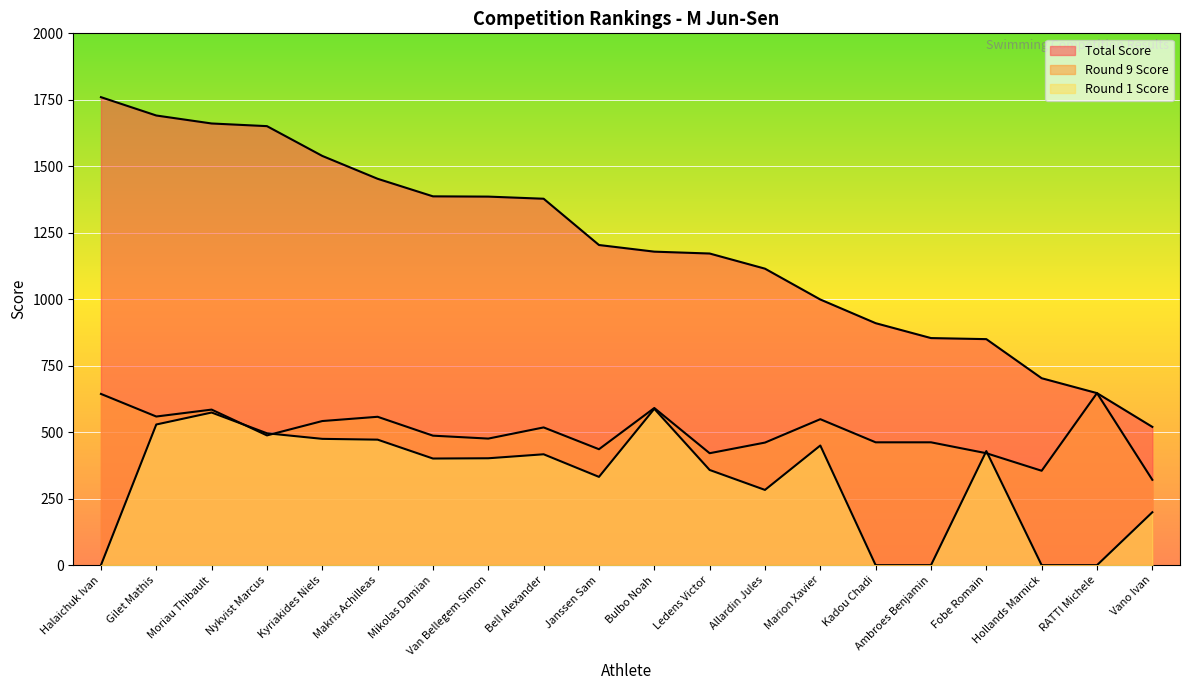

True or false: Total Score and Round 1 Score intersect in this chart.

False